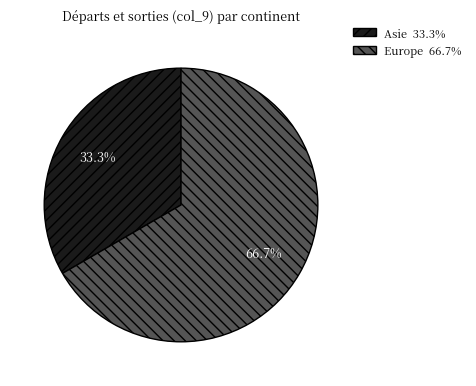

Does any single category account for the majority?

Yes